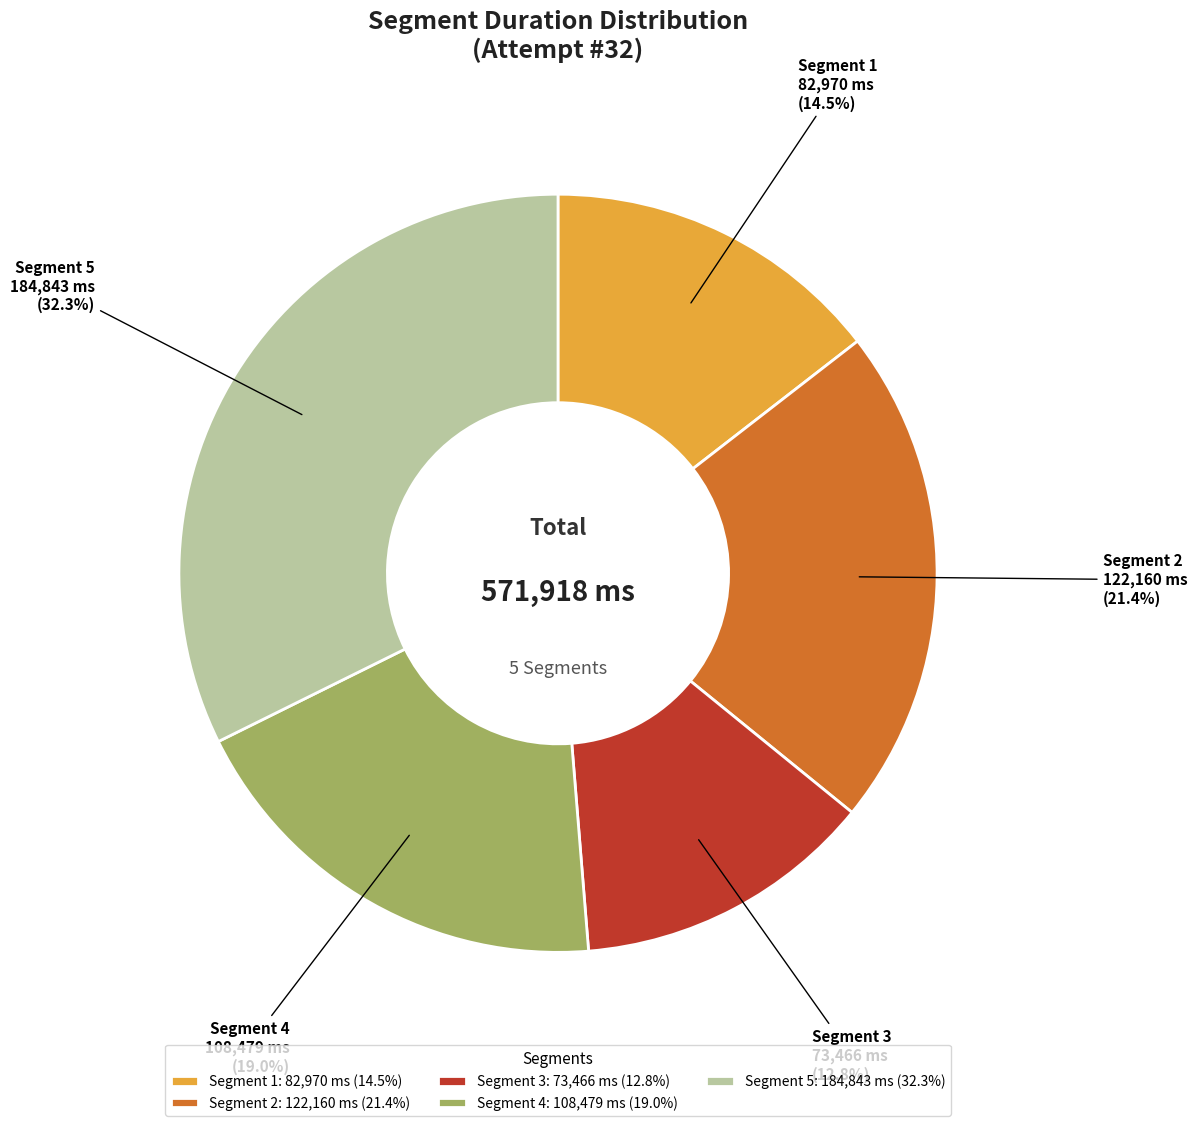

Rank the categories by value from highest to lowest.

Segment 5: 184,843 ms (32.3%), Segment 2: 122,160 ms (21.4%), Segment 4: 108,479 ms (19.0%), Segment 1: 82,970 ms (14.5%), Segment 3: 73,466 ms (12.8%)